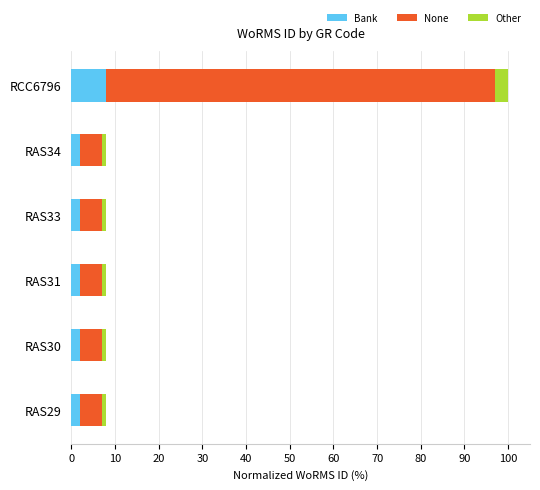

At which label does Bank reach its peak?

RCC6796